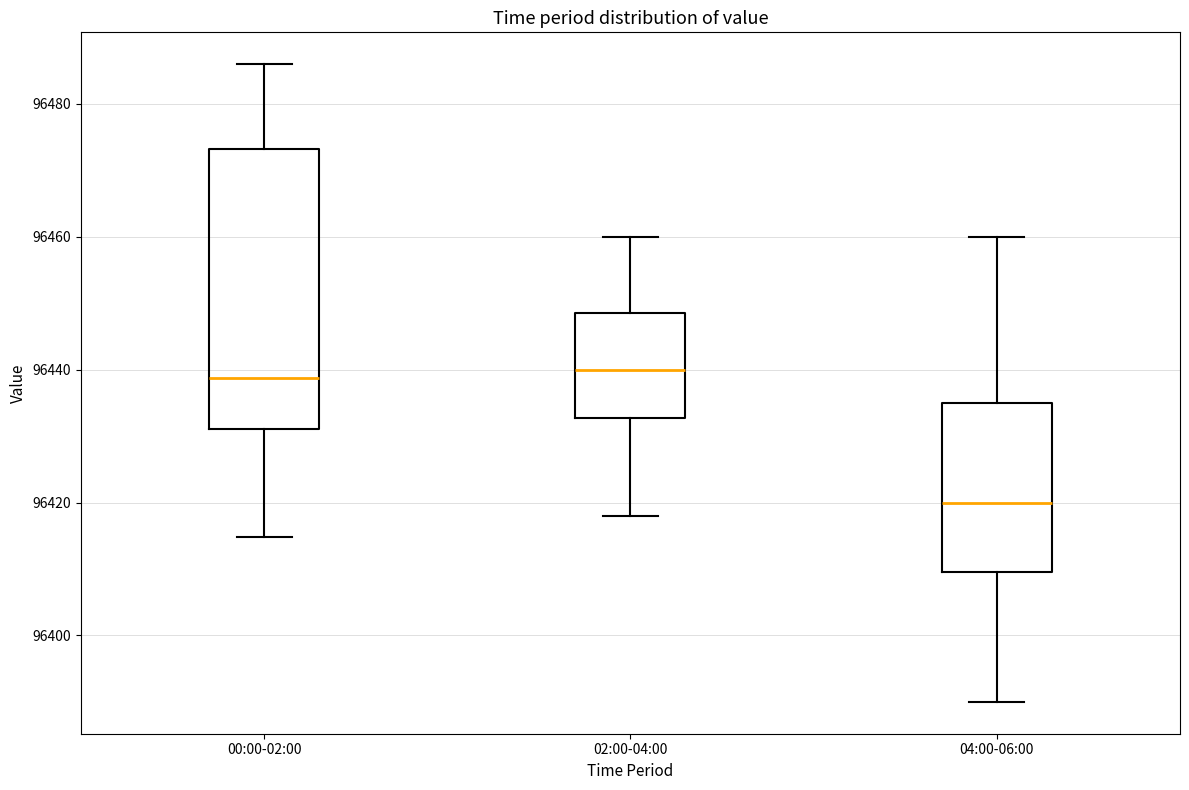

Reading left to right, read every box against the y-axis: the position of its median line, the range the box covers, and the ends of its whiskers. The values are not printed on the chart, so give them approximately, as read against the axis.

00:00-02:00: median 96438, box 96432 to 96474, whiskers 96414 to 96486
02:00-04:00: median 96440, box 96432 to 96448, whiskers 96418 to 96460
04:00-06:00: median 96420, box 96410 to 96436, whiskers 96390 to 96460